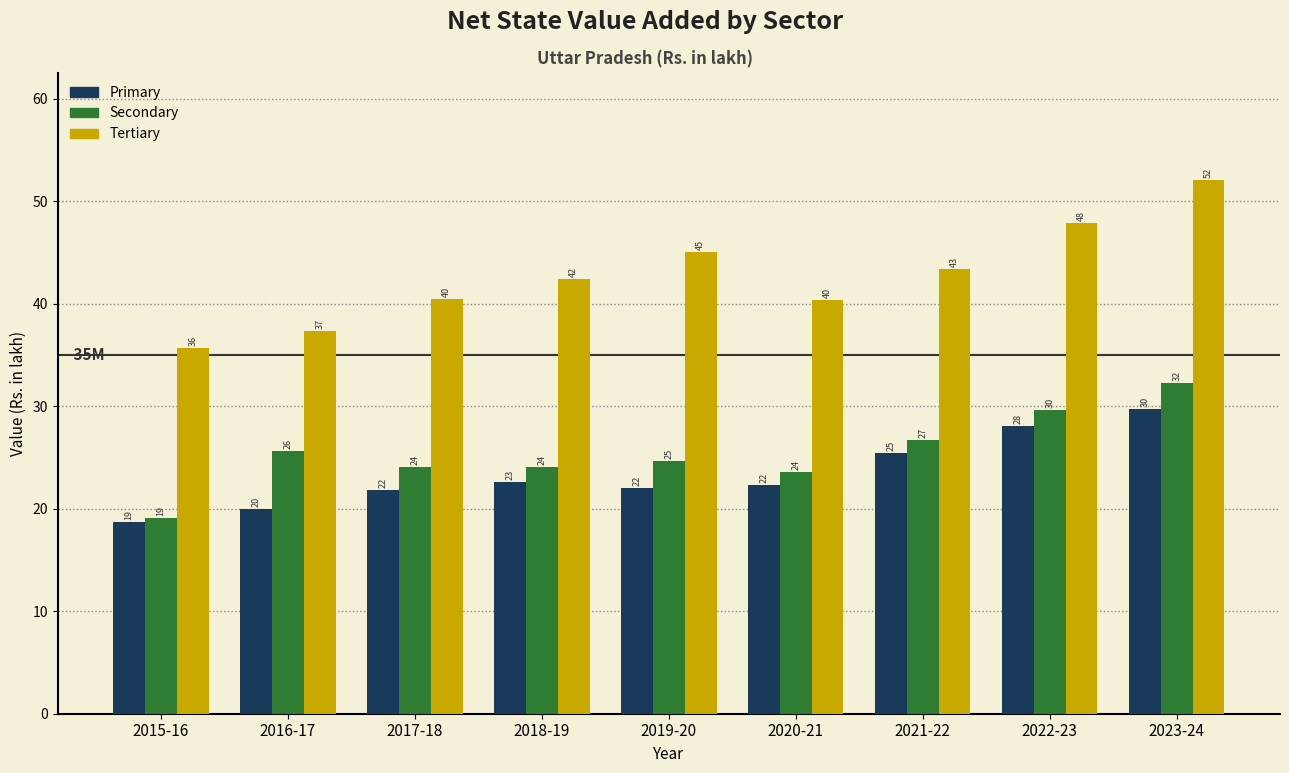

How many bars are there in total?

27